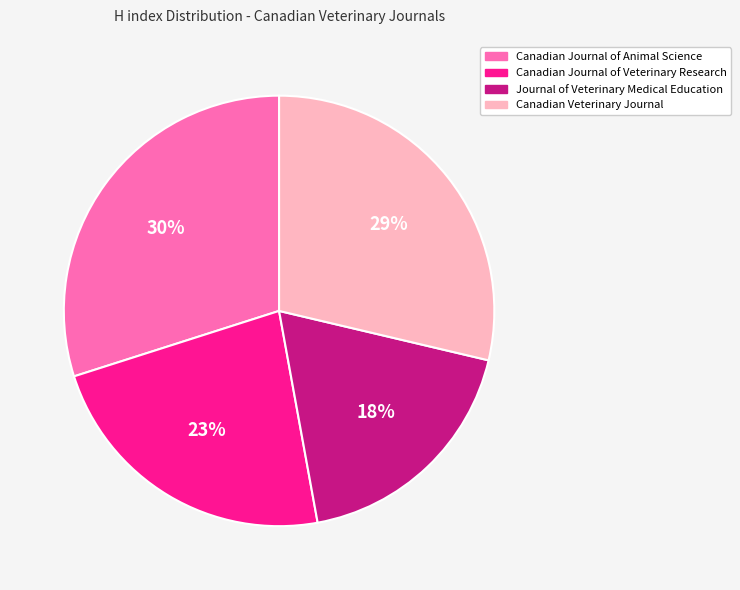

To the nearest percent, what is the average slice percentage?

25%